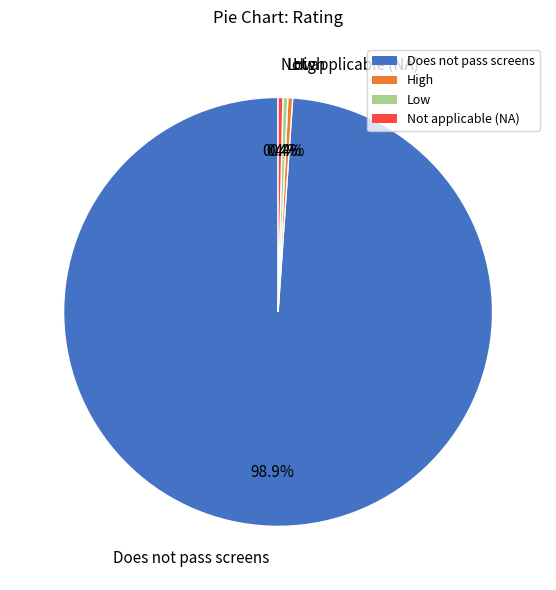

How many segments does this pie chart have?

4